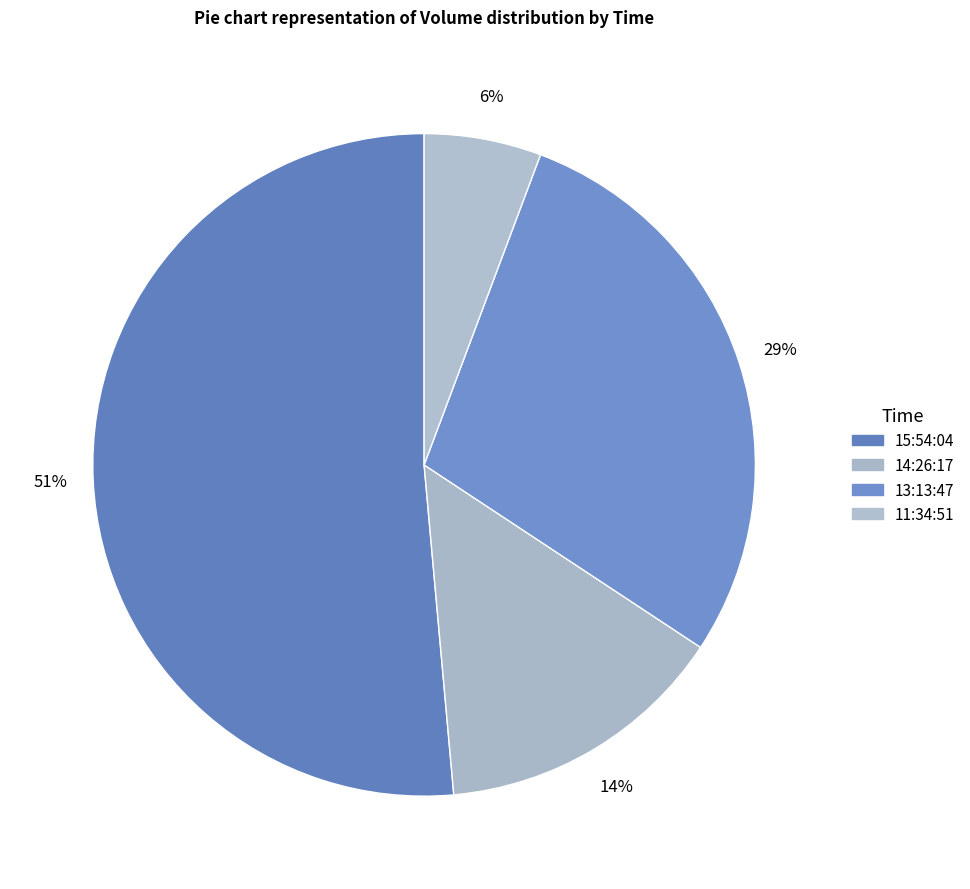

Between 11:34:51 and 13:13:47, which is larger?

13:13:47